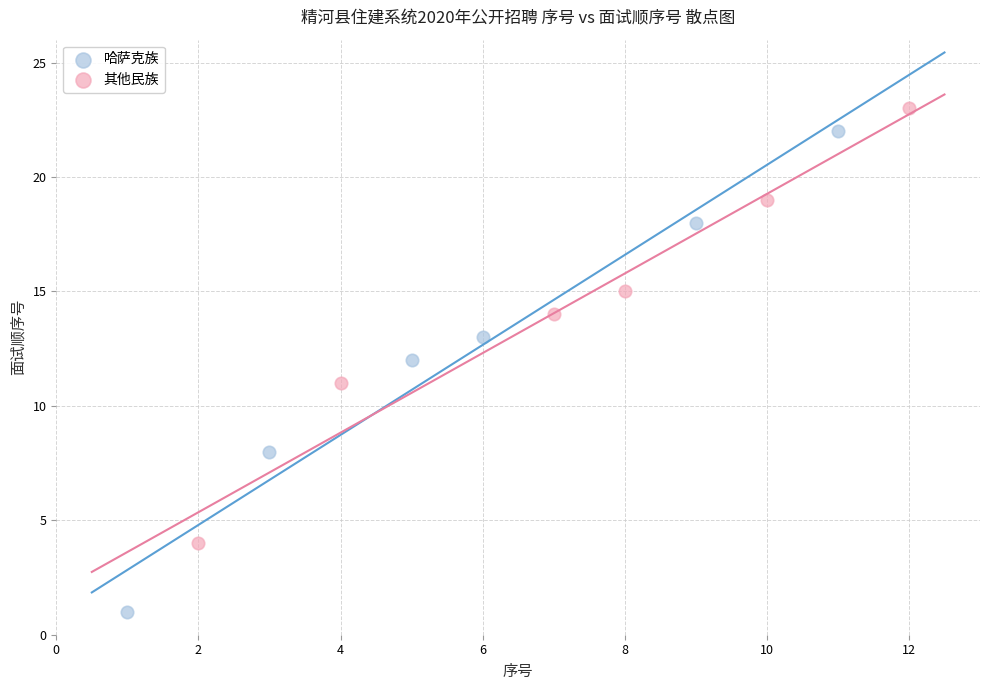

Which series reaches the maximum Y coordinate?

其他民族